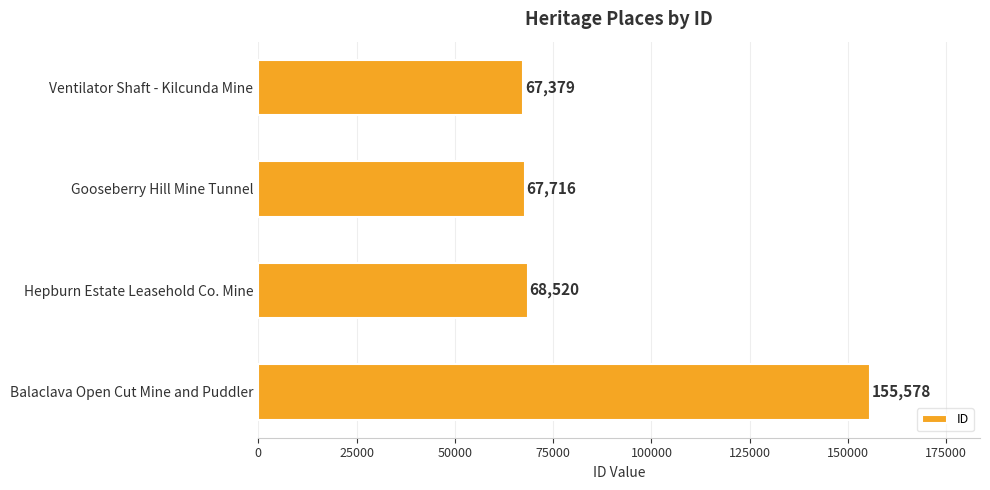

Are the bars grouped side by side (vs. stacked)?

No